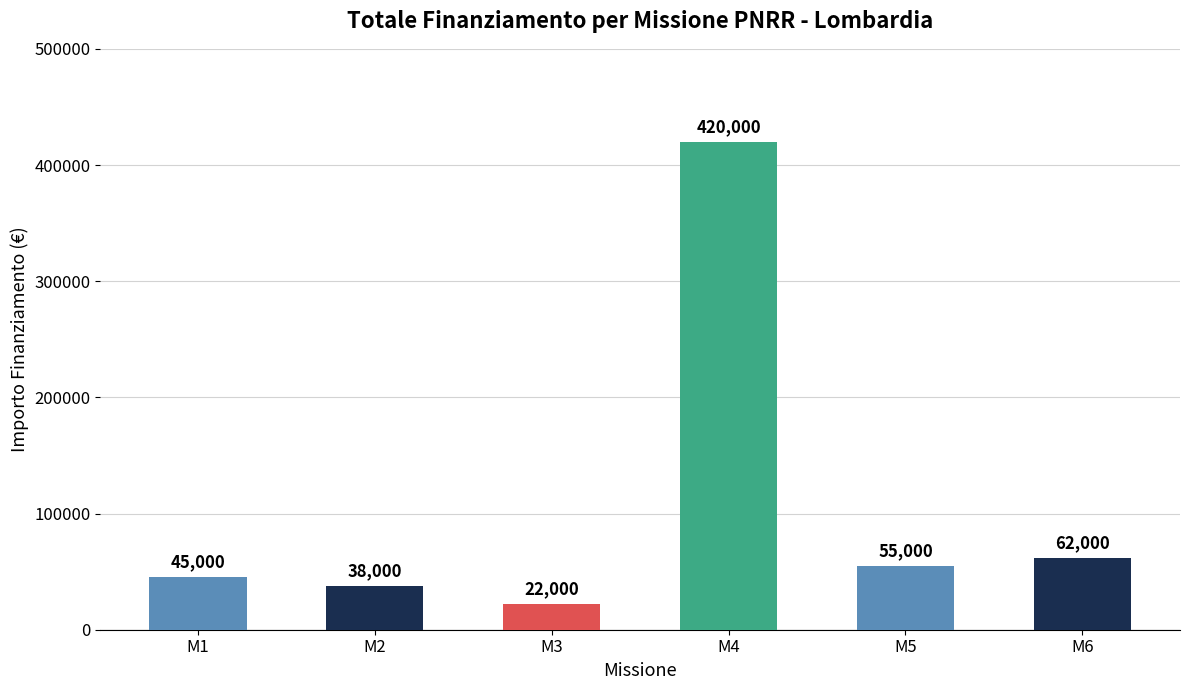

What is the sum of all values?

642000